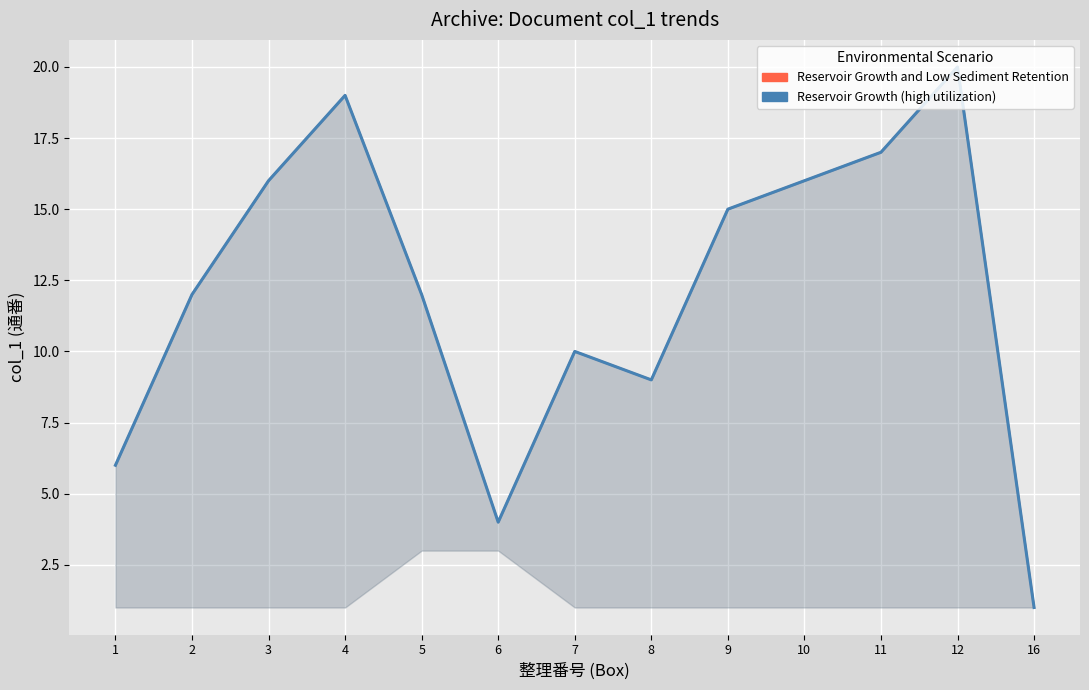

Which has a higher value, 10 or 16?

10